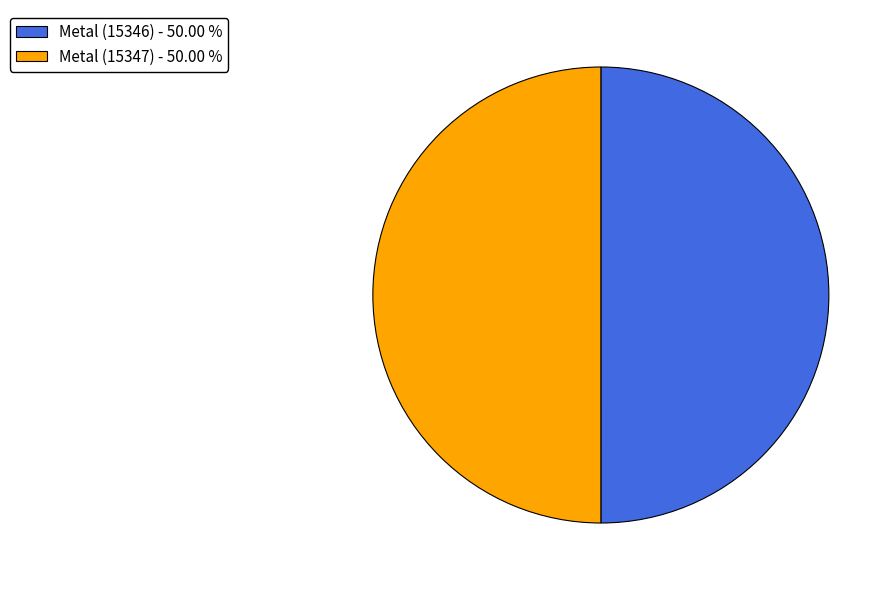

Approximately how many times larger is the value at Metal (15347) - 50.00 % compared to Metal (15346) - 50.00 %?

1.0